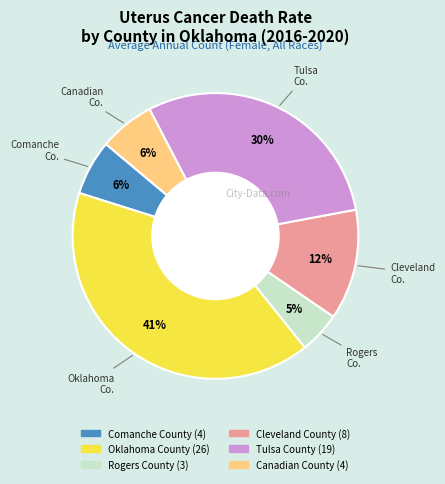

Is it true that Comanche County is 6% of the pie?

True